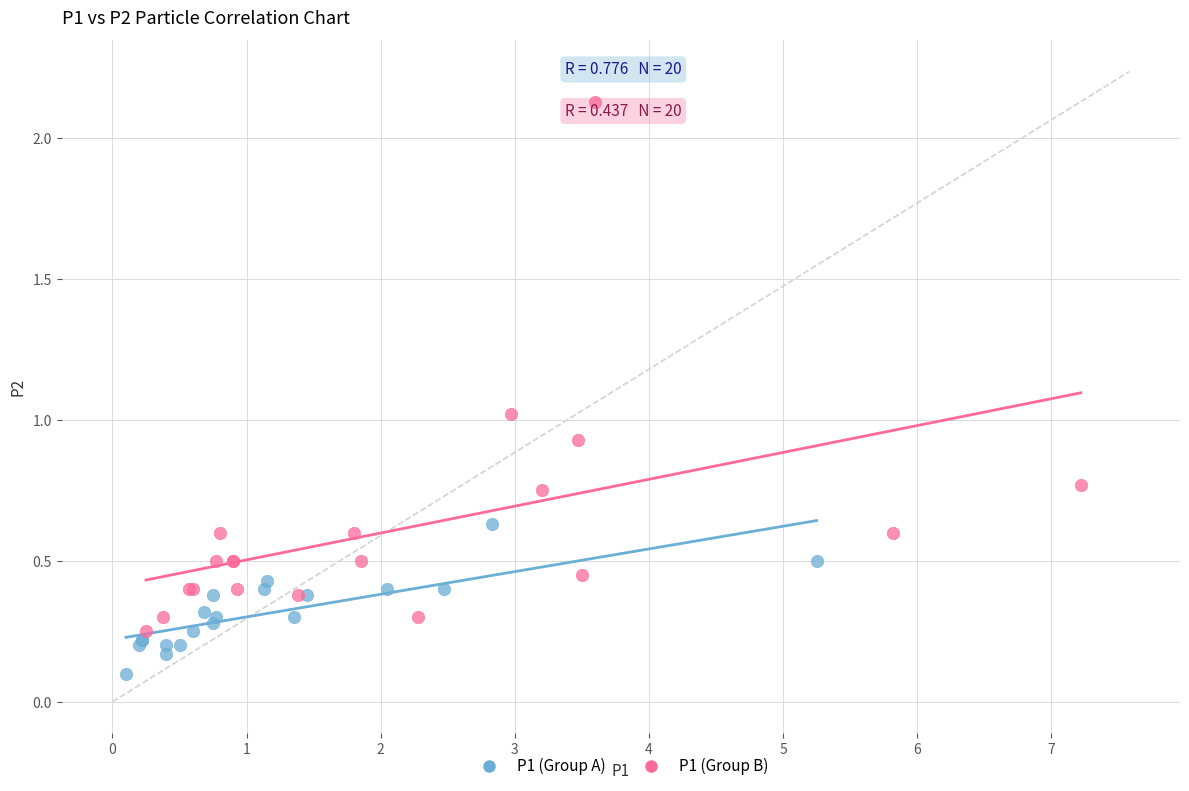

Which series has the largest Y range (max minus min)?

P1 (Group B)